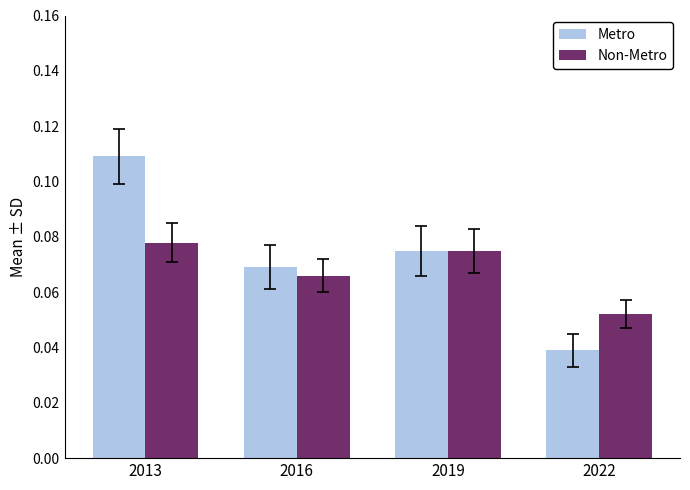

Where is Non-Metro nearest to the value 0?

2022